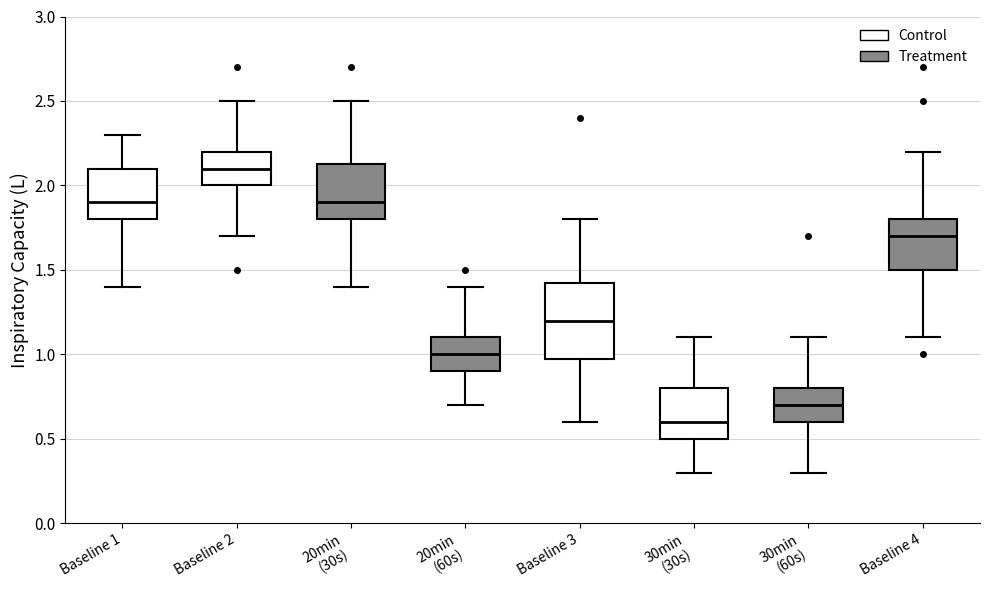

Reading left to right, read every box against the y-axis: the position of its median line, the range the box covers, and the ends of its whiskers. The values are not printed on the chart, so give them approximately, as read against the axis.

Baseline 1: median 1.90, box 1.80 to 2.10, whiskers 1.40 to 2.30
Baseline 2: median 2.10, box 2.00 to 2.20, whiskers 1.70 to 2.50
20min (30s): median 1.90, box 1.80 to 2.15, whiskers 1.40 to 2.50
20min (60s): median 1.00, box 0.90 to 1.10, whiskers 0.70 to 1.40
Baseline 3: median 1.20, box 1.00 to 1.45, whiskers 0.60 to 1.80
30min (30s): median 0.60, box 0.50 to 0.80, whiskers 0.30 to 1.10
30min (60s): median 0.70, box 0.60 to 0.80, whiskers 0.30 to 1.10
Baseline 4: median 1.70, box 1.50 to 1.80, whiskers 1.10 to 2.20